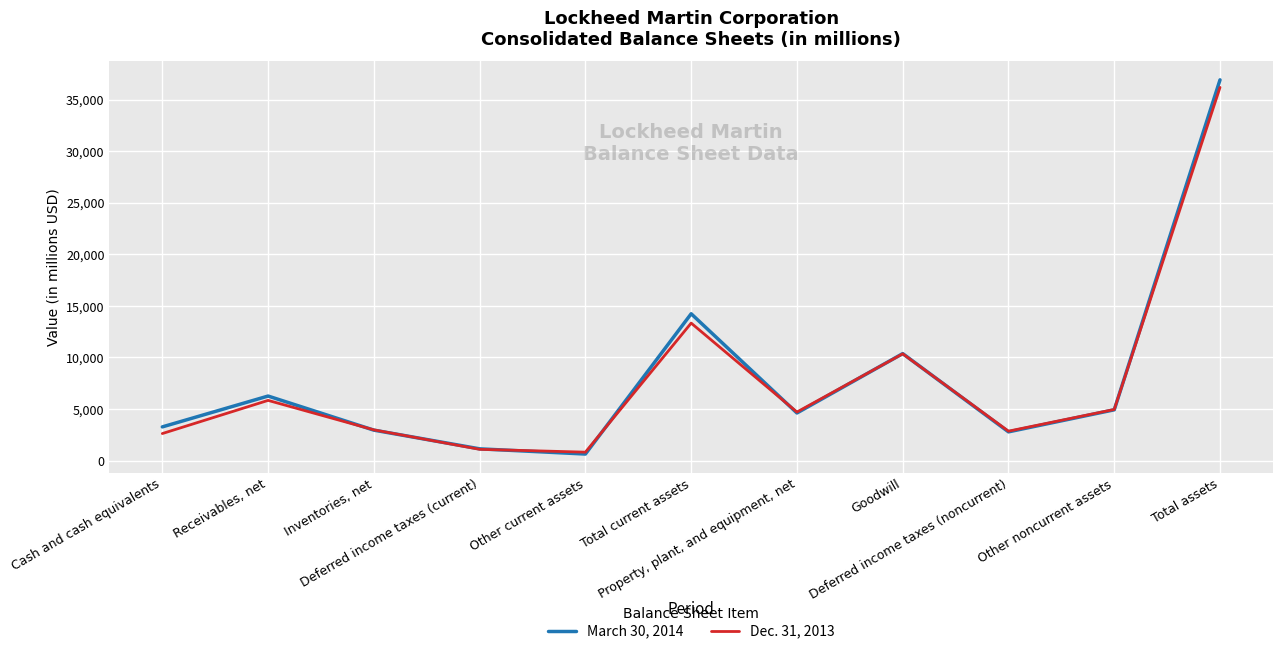

Which series has the widest spread of values?

March 30, 2014